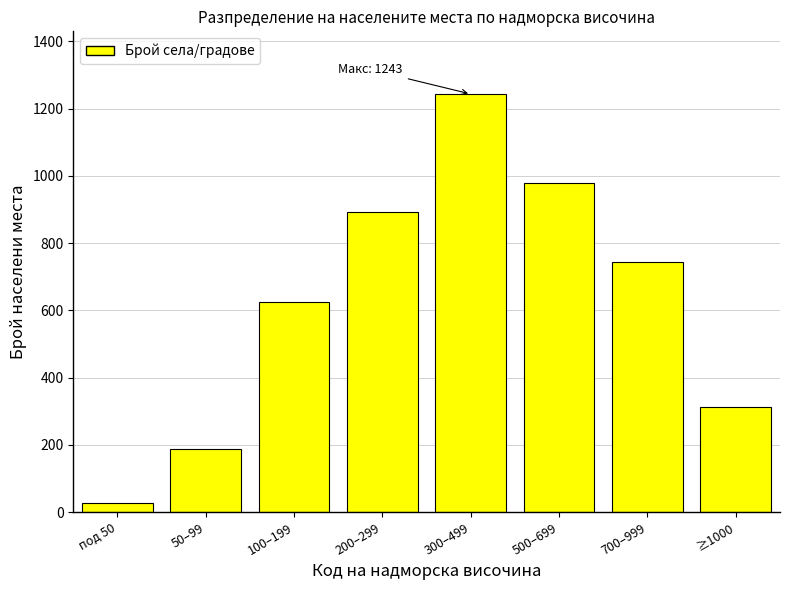

Reading left to right, extract all data points from this chart.

под 50=28	50–99=187	100–199=624	200–299=891	300–499=1243	500–699=978	700–999=743	≥1000=312